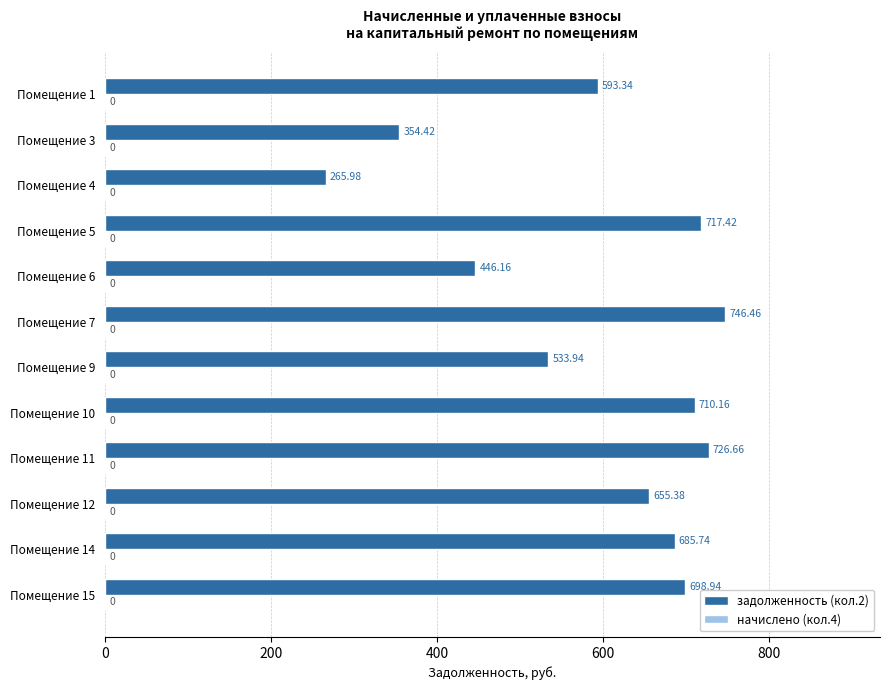

What is the difference between the maximum and second lowest values?

392.0